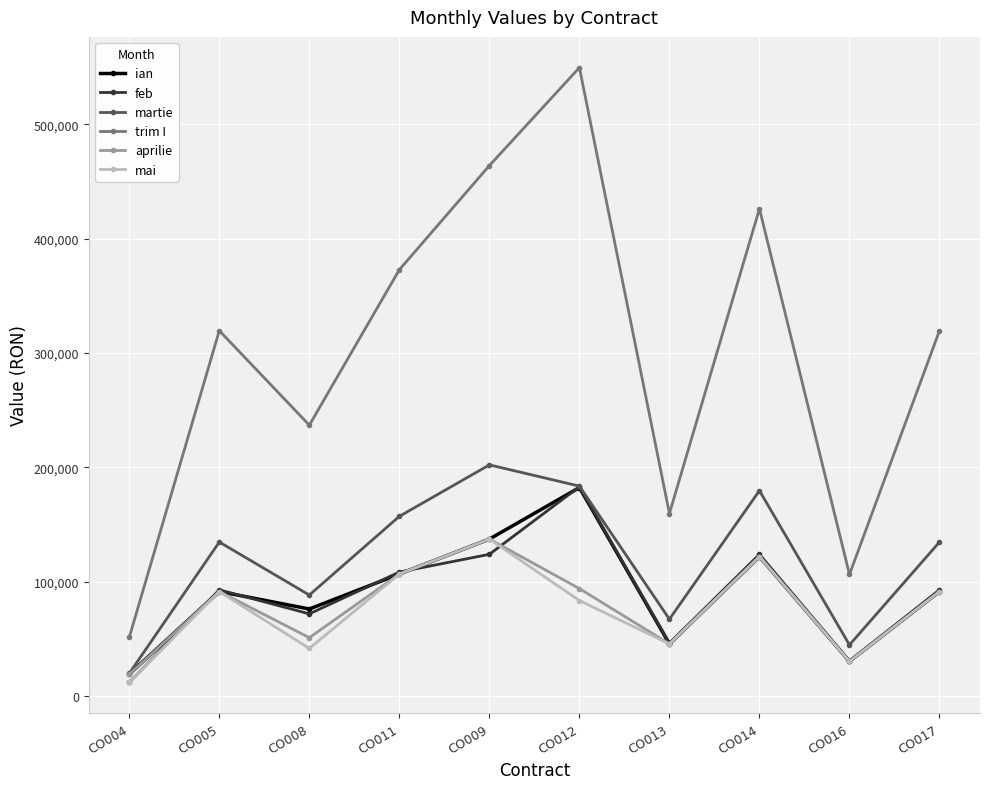

Read the trim I value at CO016.

106524.3